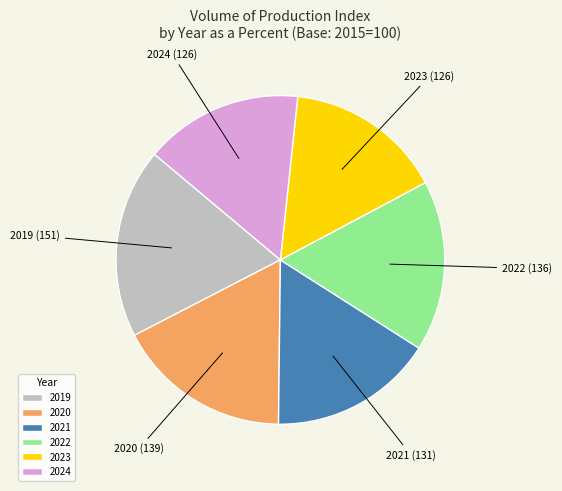

How many segments does this pie chart have?

6